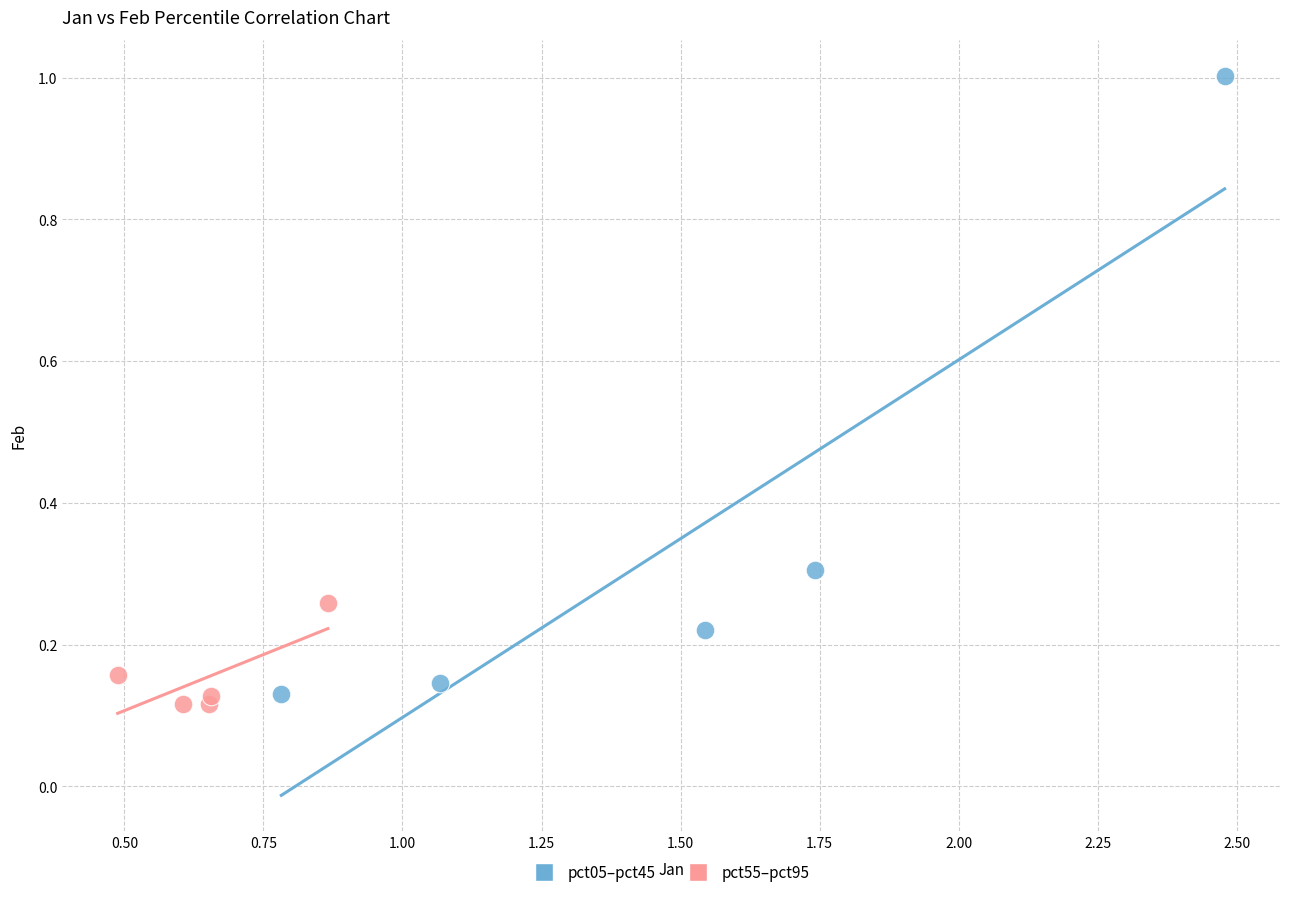

Which series has the largest Y range (max minus min)?

pct05–pct45